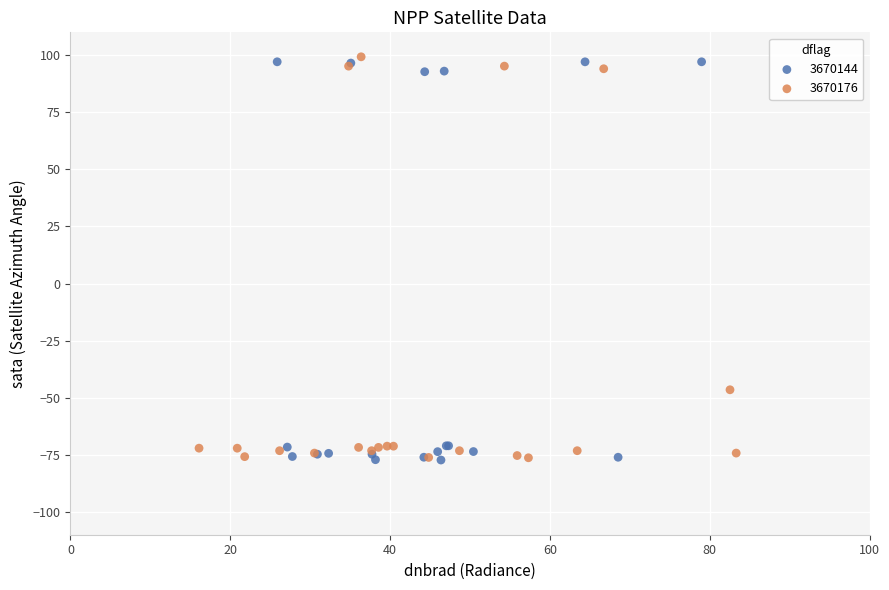

Which series contains the highest Y value?

3670176